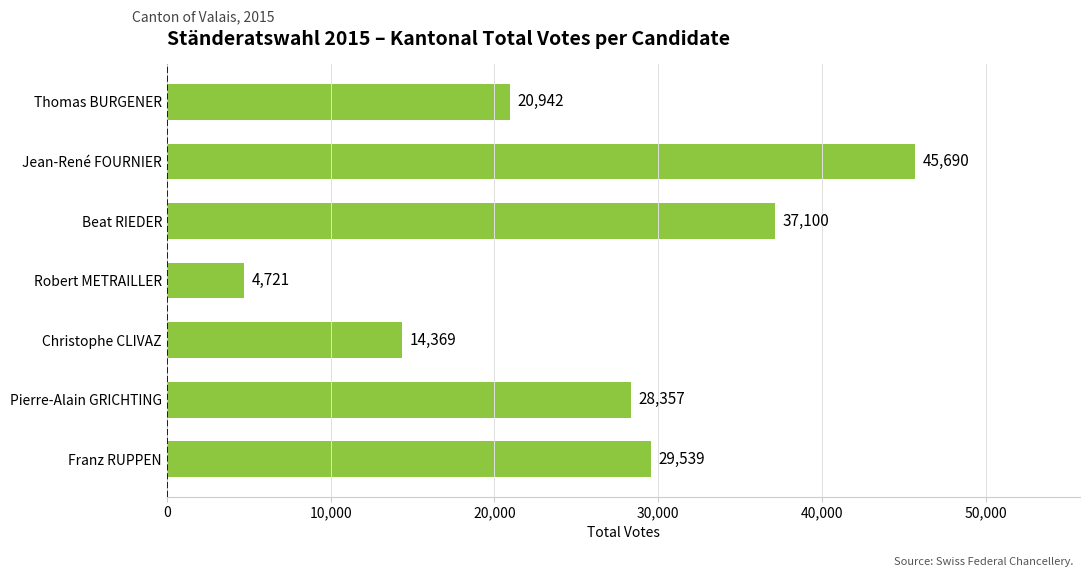

The chart shows a value of 29539 at Franz RUPPEN. True or false?

True